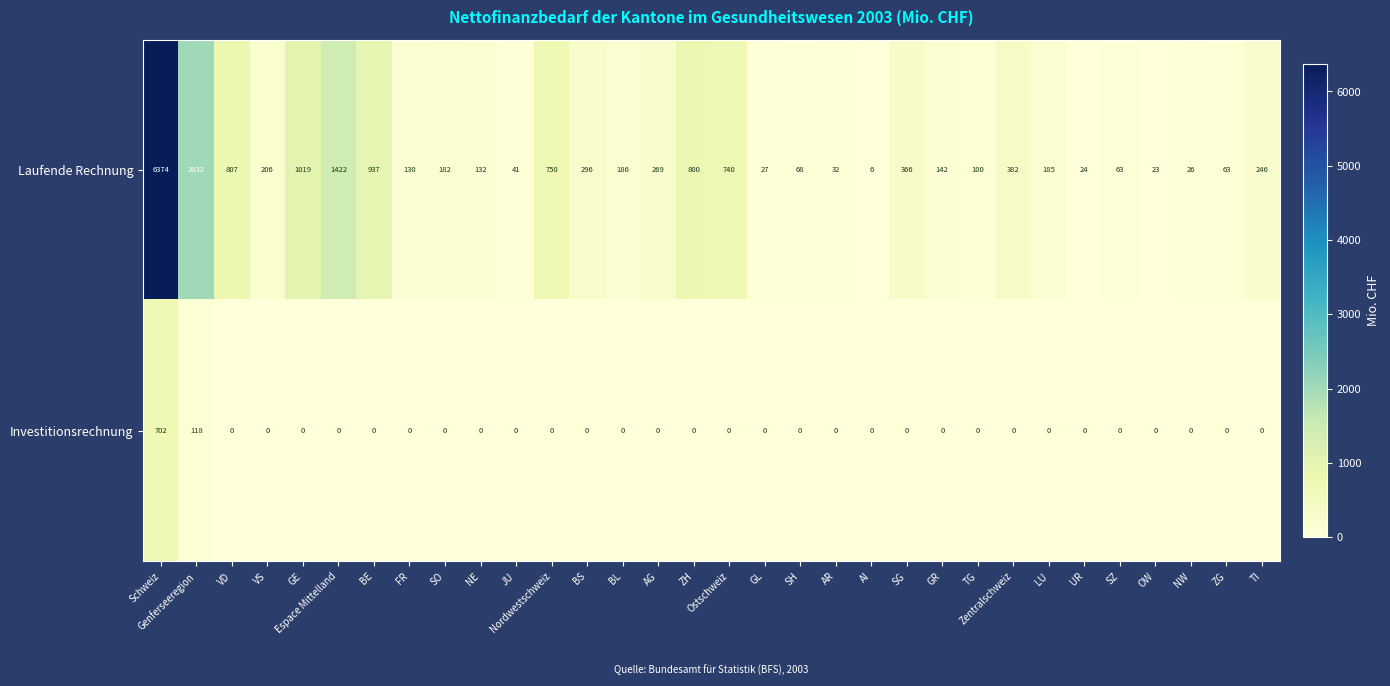

What is the total value across all series at JU?

41